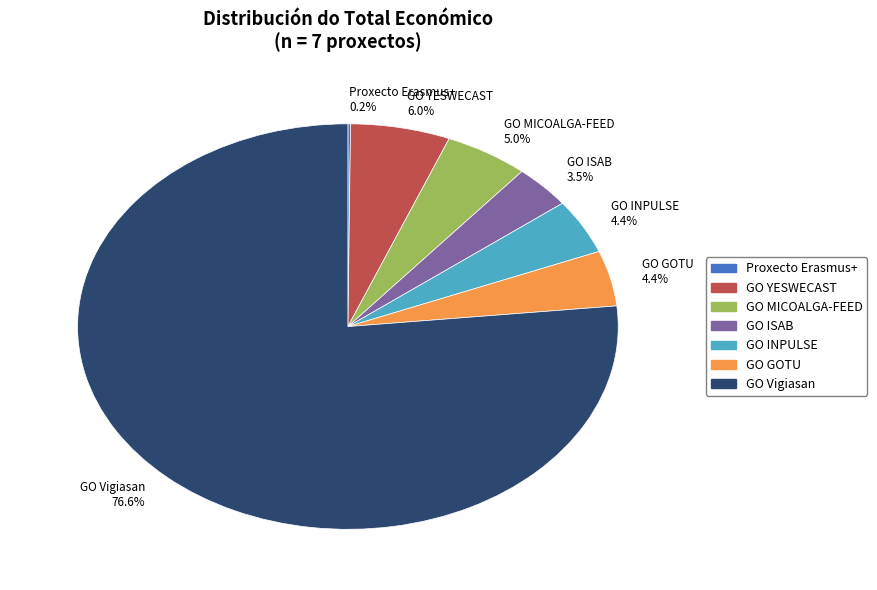

What percentage is the GO GOTU slice, to the nearest percent?

4%